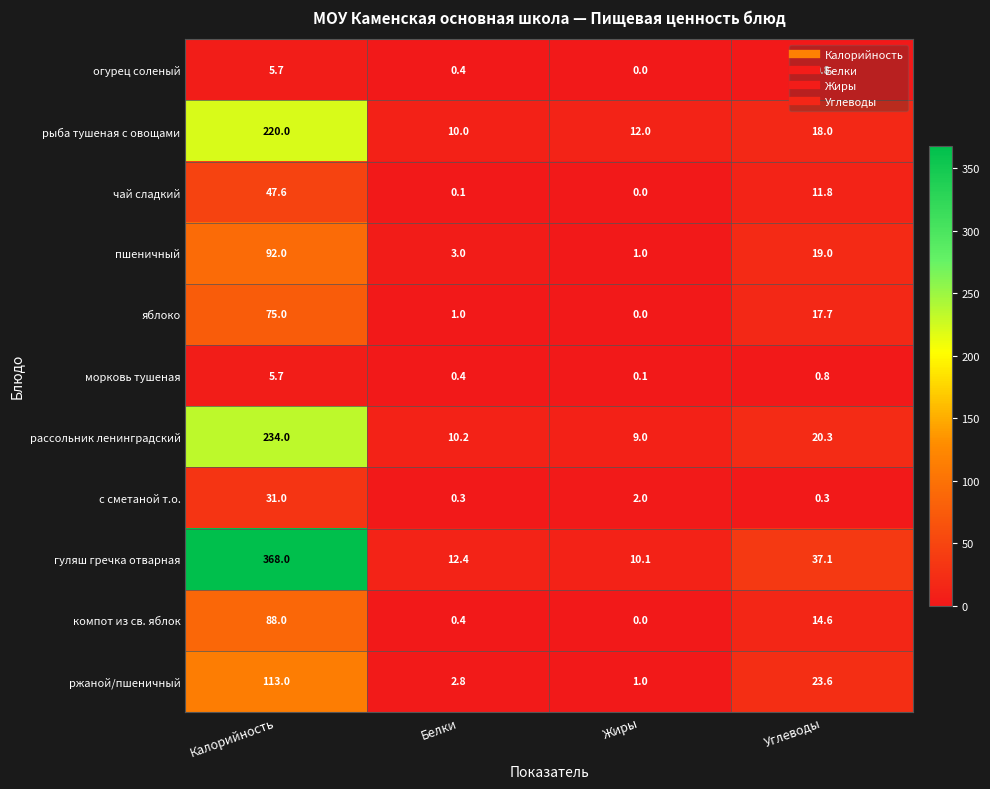

What is the highest value of the рыба тушеная с овощами series?

220.0